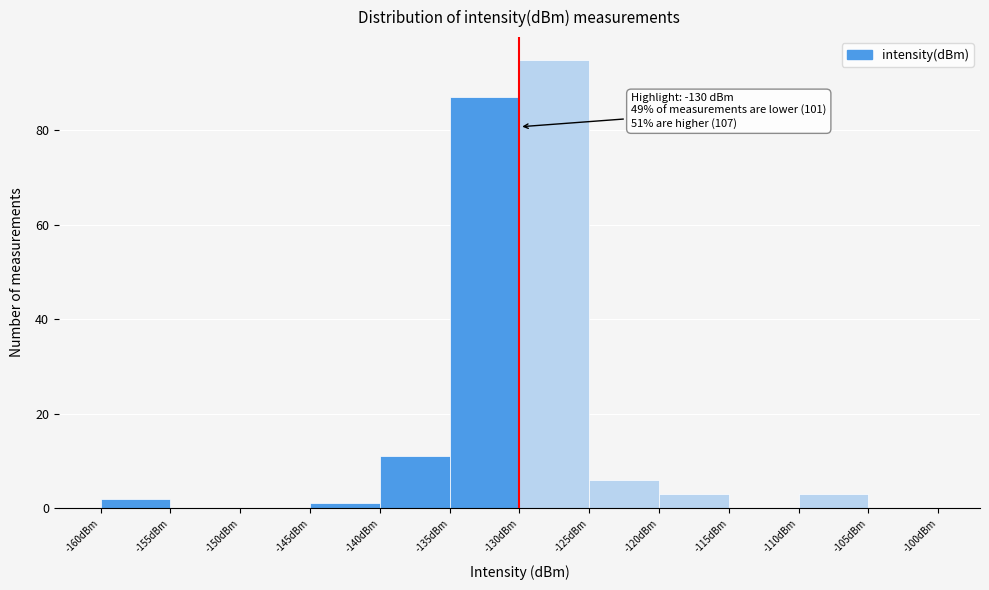

Over which range of the x-axis is the bar tallest?

-130 to -125